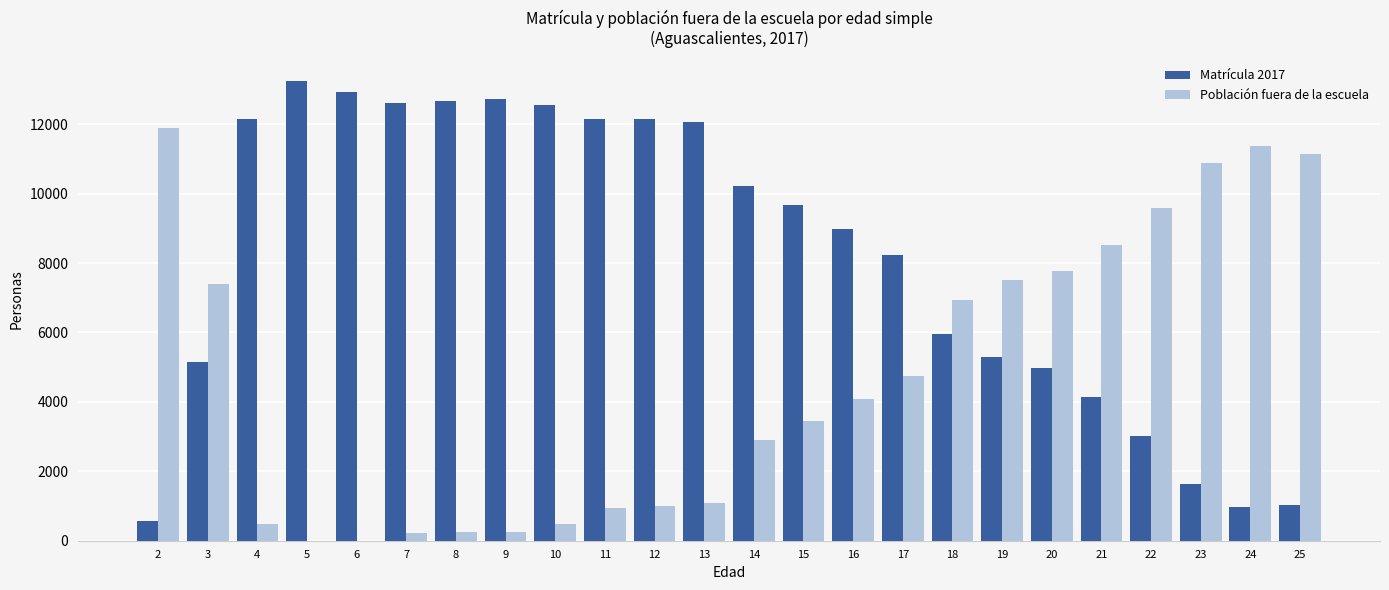

The value of Población fuera de la escuela at 19 is 2051. True or false?

False